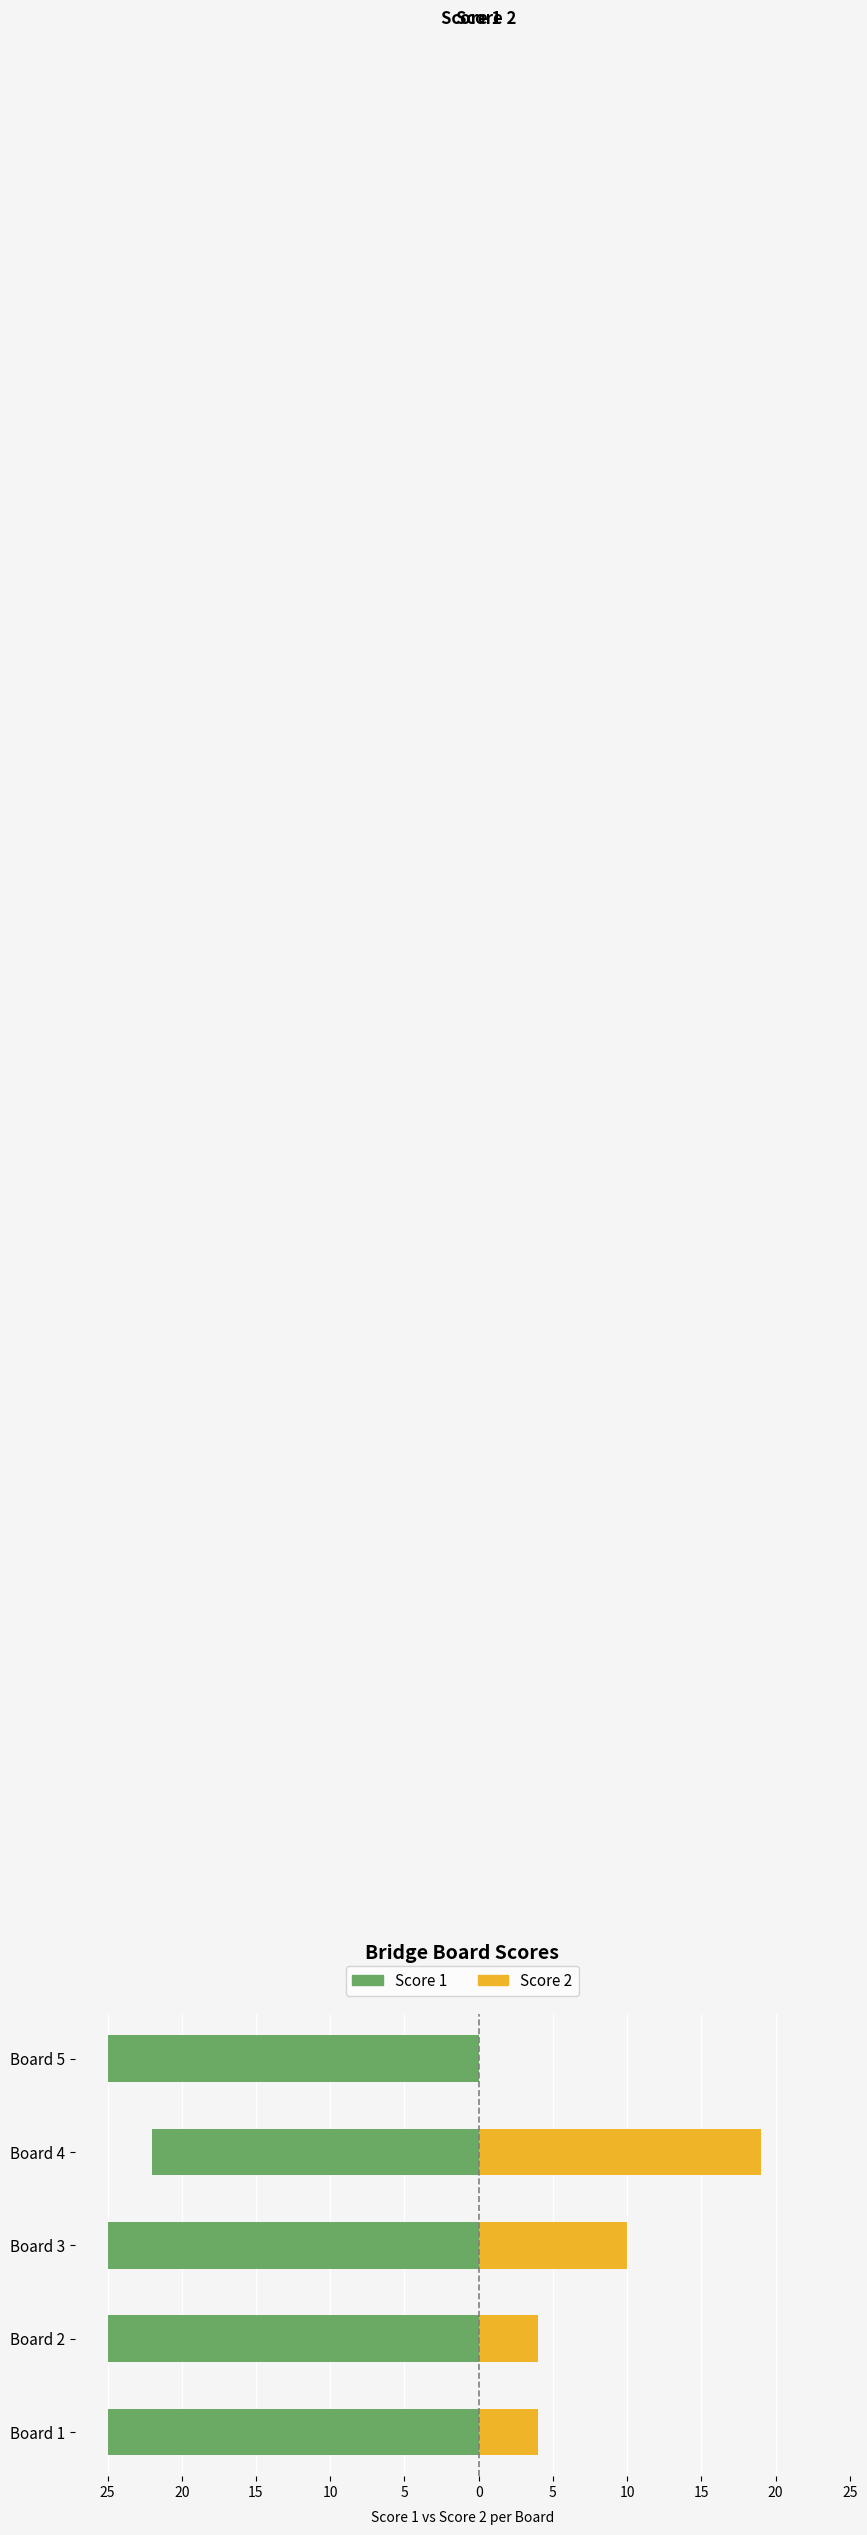

Reading left to right, what are all the values shown in this chart?

Score 1: -25	-25	-25	-22	-25
Score 2: 4	4	10	19	0